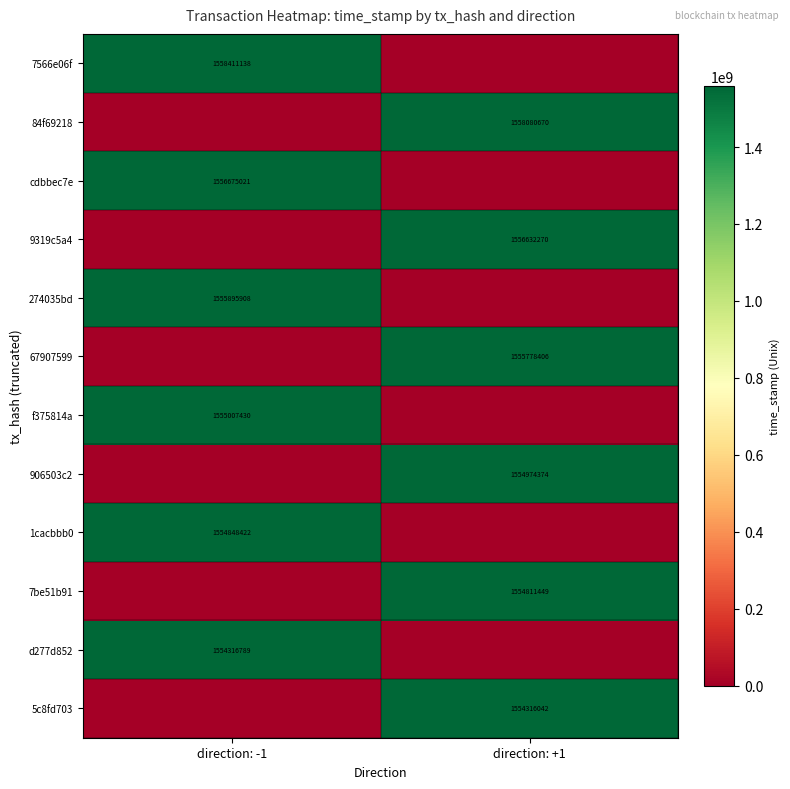

Is it true that f375814a equals 1555007430 at direction: -1?

True